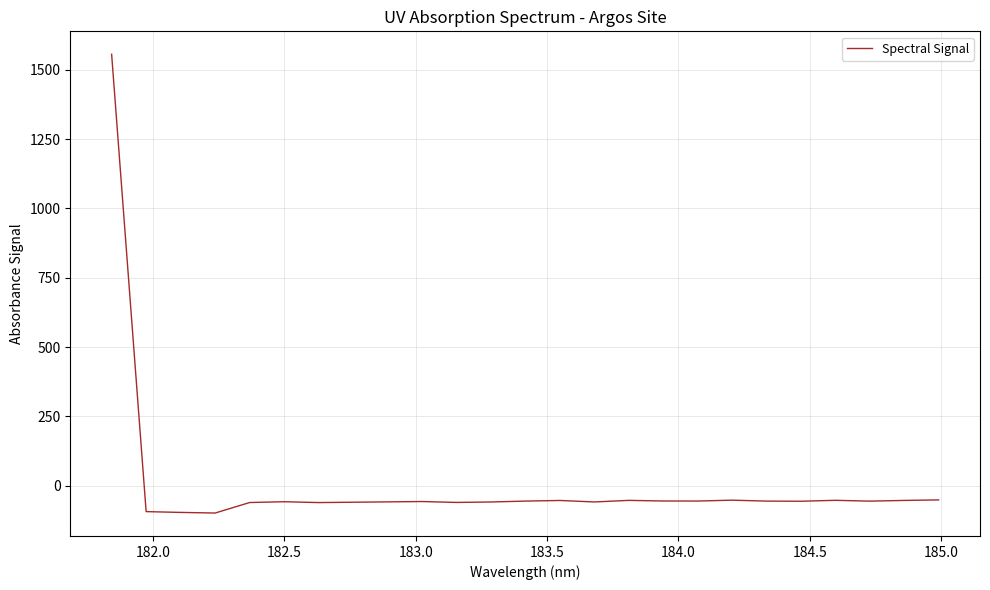

True or false: there are more than 0 points higher than both neighbors.

True